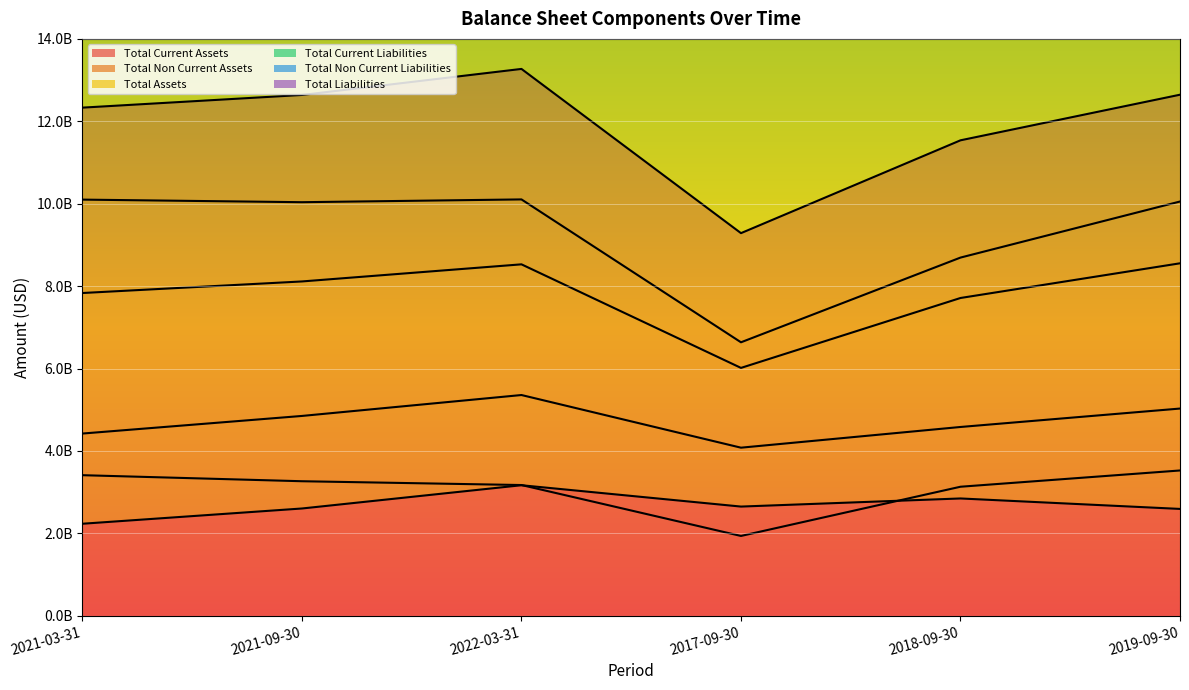

Reading left to right, list all the values displayed in this chart.

Total Current Assets: 2021-03-31=2232434000	2021-09-30=2602658000	2022-03-31=3167041000	2017-09-30=2649115000	2018-09-30=2846060000	2019-09-30=2592190000
Total Non Current Assets: 2021-03-31=10099101000	2021-09-30=10036414000	2022-03-31=10103978000	2017-09-30=6636202000	2018-09-30=8692336000	2019-09-30=10052992000
Total Assets: 2021-03-31=12331535000	2021-09-30=12639072000	2022-03-31=13271028000	2017-09-30=9285317000	2018-09-30=11538396000	2019-09-30=12645182000
Total Current Liabilities: 2021-03-31=4421458000	2021-09-30=4848769000	2022-03-31=5356433000	2017-09-30=4078491000	2018-09-30=4580947000	2019-09-30=5028140000
Total Non Current Liabilities: 2021-03-31=3410850000	2021-09-30=3264199000	2022-03-31=3171879000	2017-09-30=1936204000	2018-09-30=3130599000	2019-09-30=3525303000
Total Liabilities: 2021-03-31=7832308000	2021-09-30=8112968000	2022-03-31=8528312000	2017-09-30=6014695000	2018-09-30=7711546000	2019-09-30=8553443000